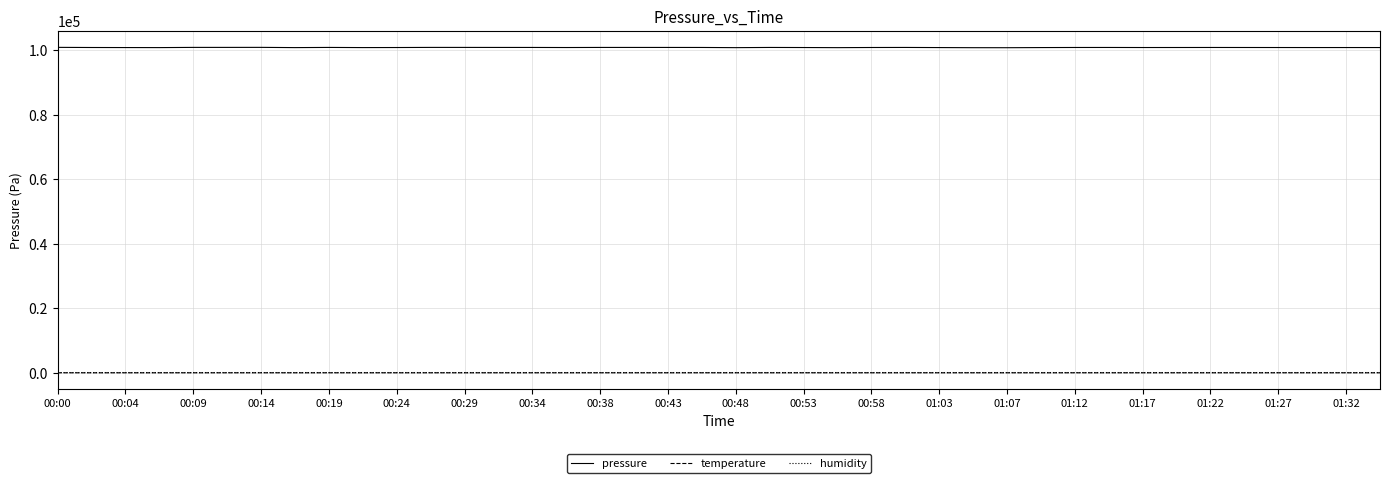

Which series has the largest range (max minus min)?

pressure